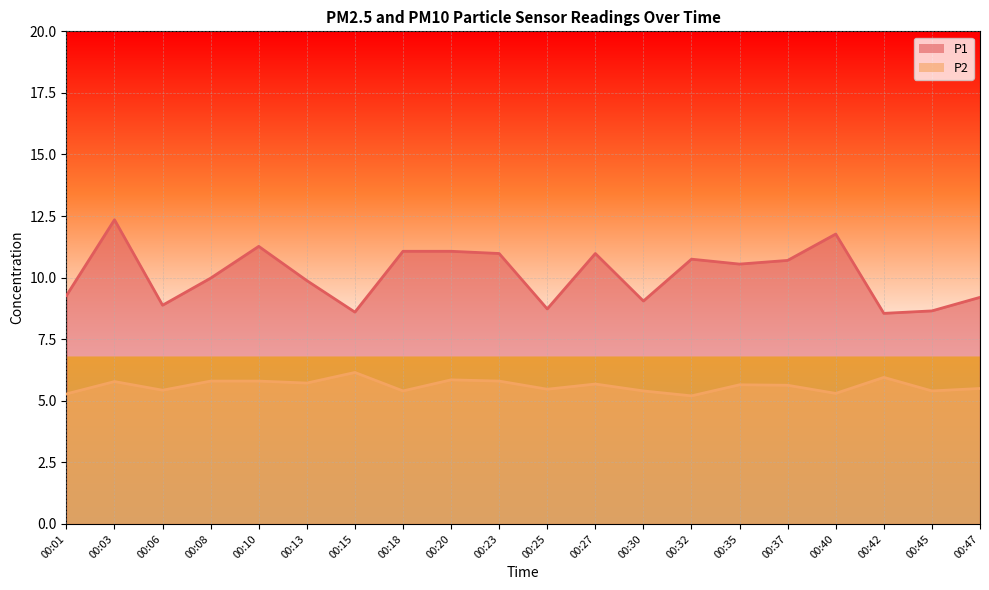

The value of P1 at 00:08 is 14.9. True or false?

False